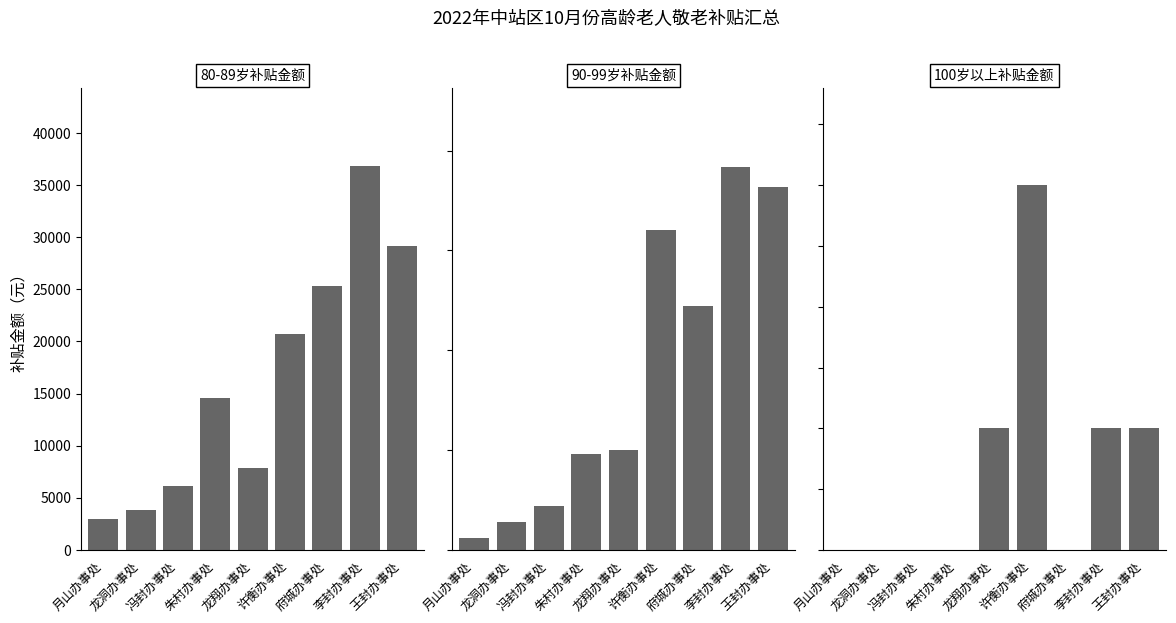

What is the sum of all 100岁以上补贴金额 values?

3000